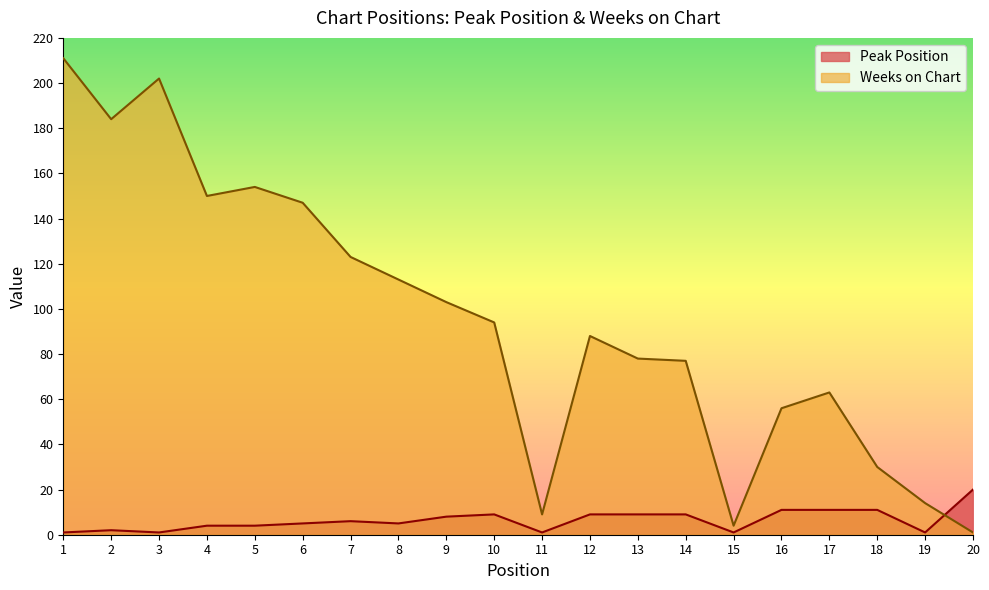

Which series has the largest range (max minus min)?

Weeks on Chart